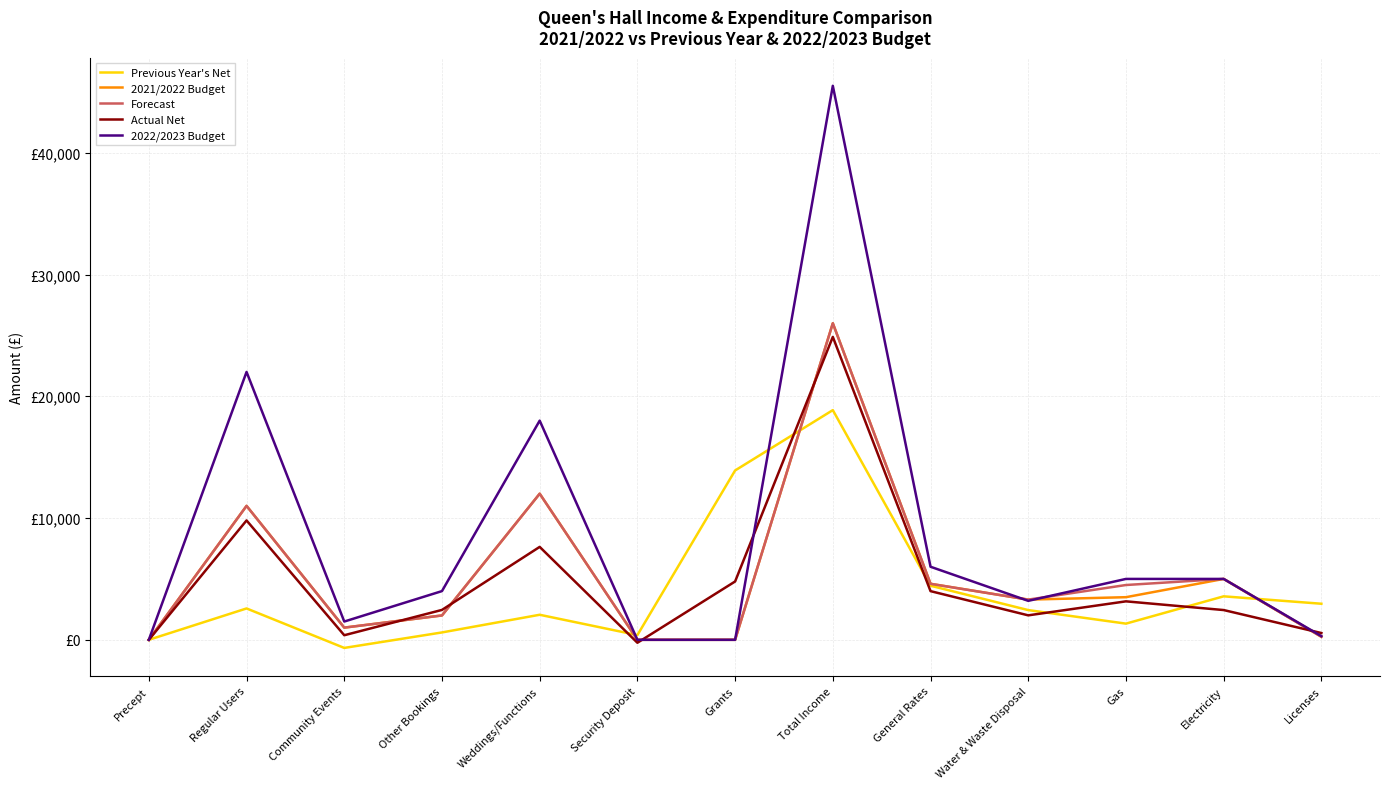

What is the sum of all 2022/2023 Budget values?

110500.0